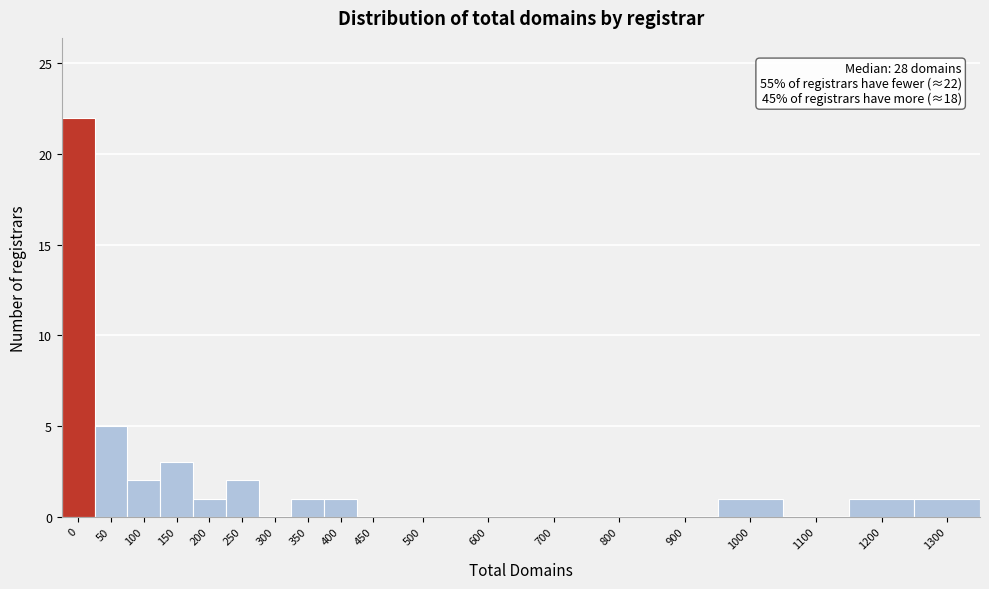

Reading left to right, transcribe all the data shown in this chart.

0=22	50=5	100=2	150=3	200=1	250=2	300=0	350=1	400=1	450=0	500=0	600=0	700=0	800=0	900=0	1000=1	1100=0	1200=1	1300=1